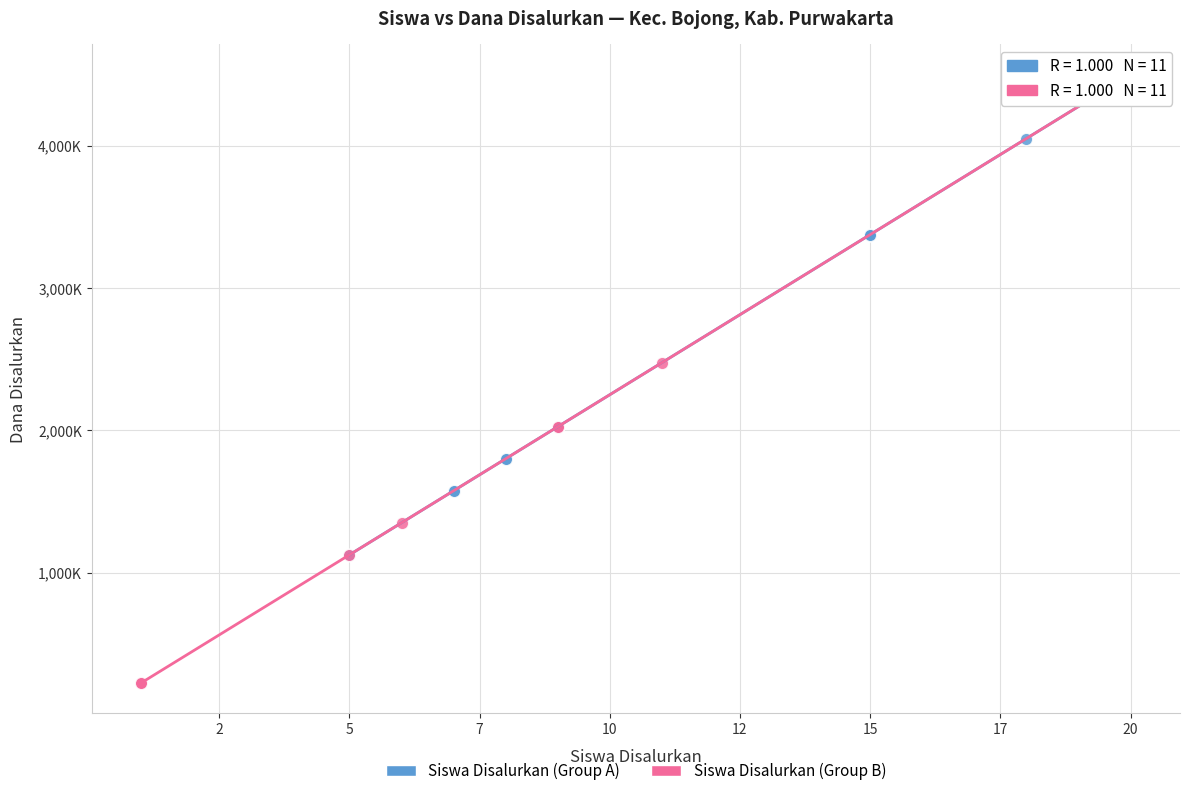

What are all the series names shown in the legend?

Siswa Disalurkan (Group A), Siswa Disalurkan (Group B)